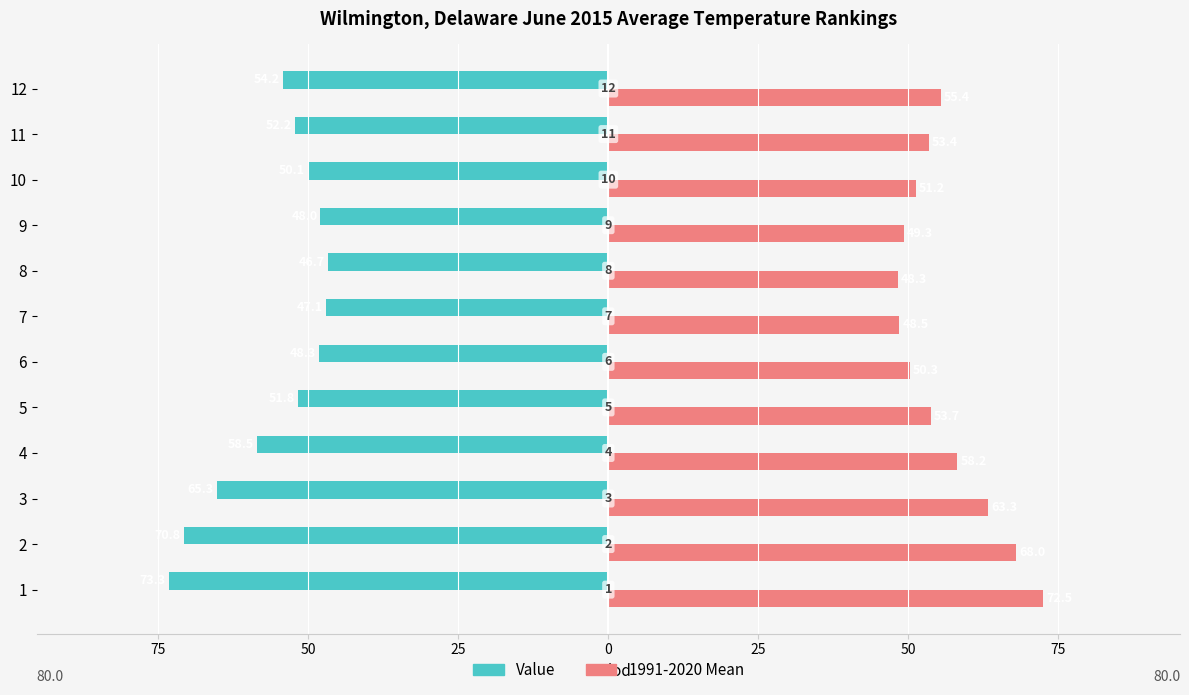

What are all the series names shown in the legend?

Value, 1991-2020 Mean